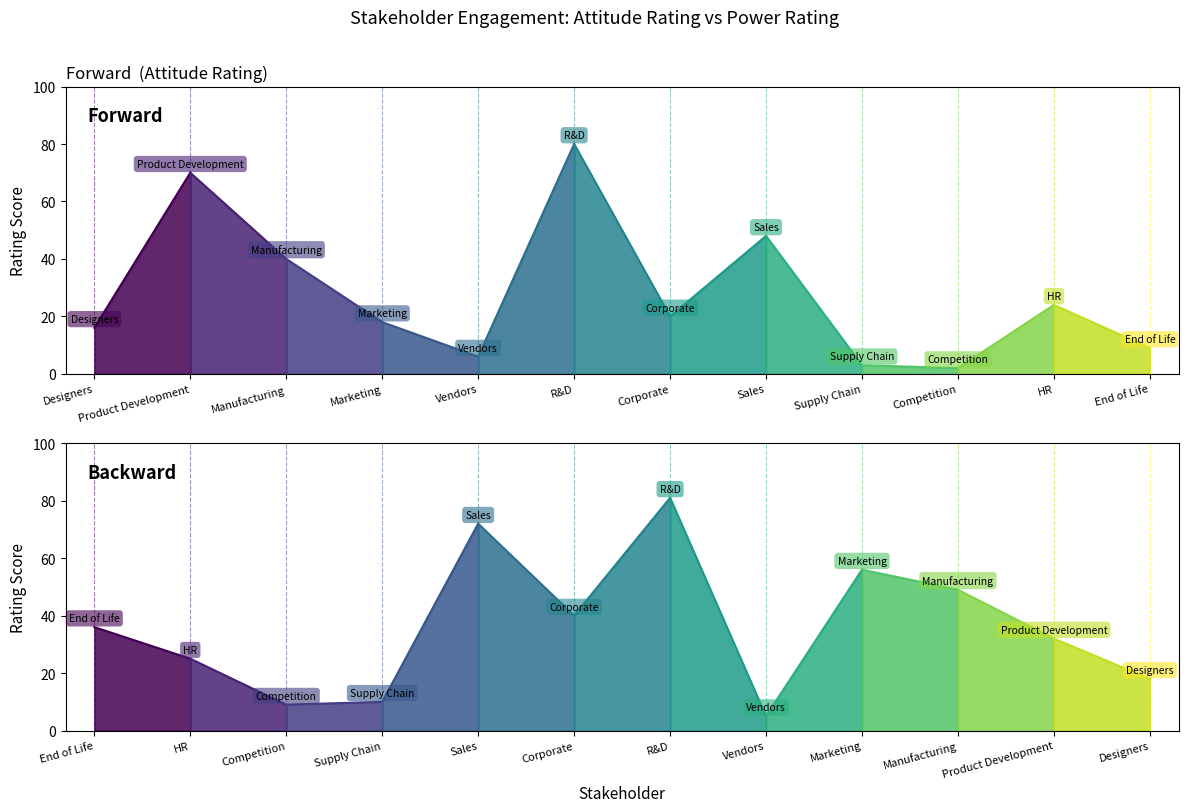

How many data points in Power Rating are less than 36?

6